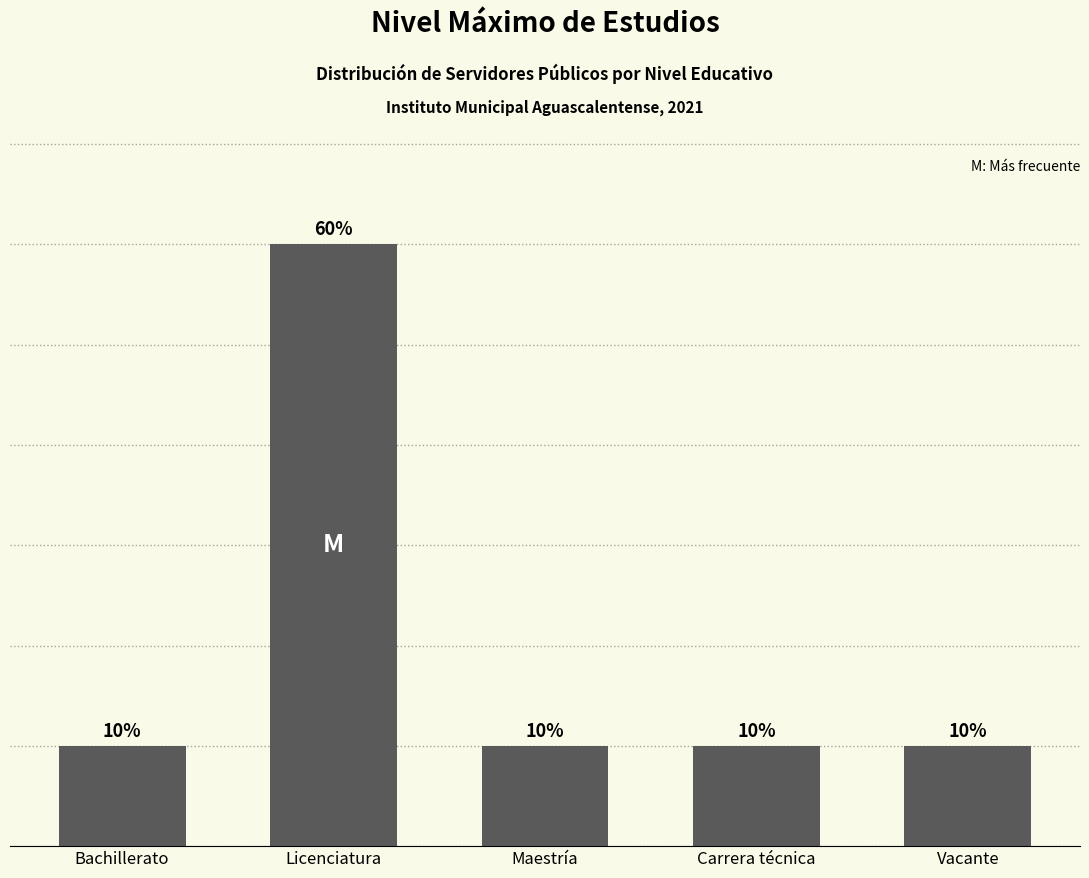

What is the label of the 1st bar from the right?

Vacante